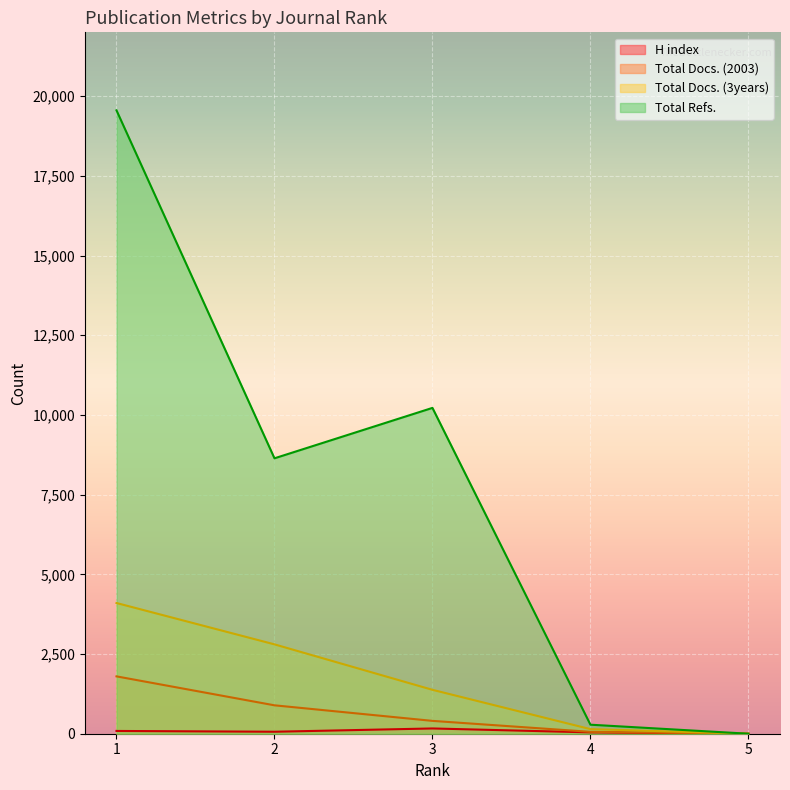

What is the sum of the H index values at 4 and 3?

207